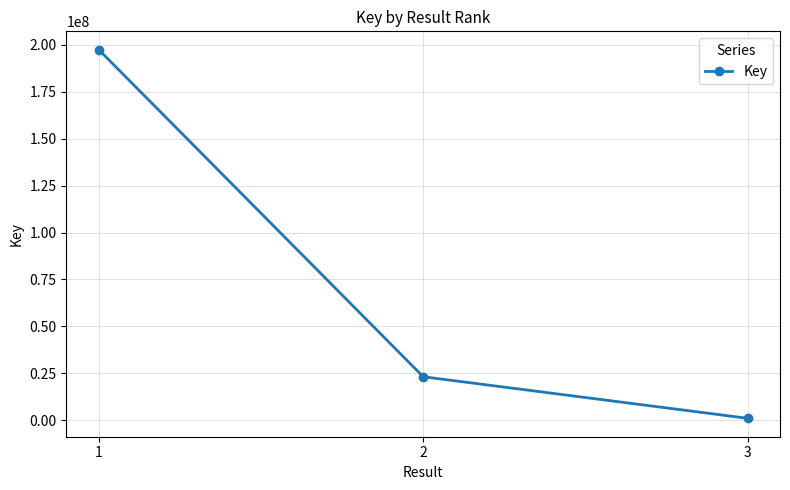

Does the chart display data point markers on the line(s)?

Yes